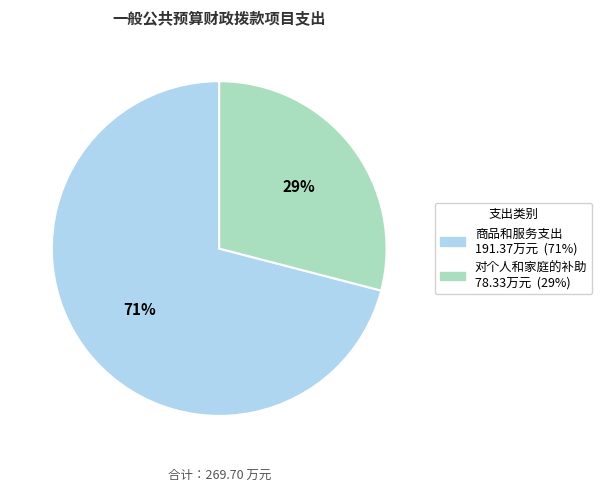

To the nearest percent, what is the average slice percentage?

50%